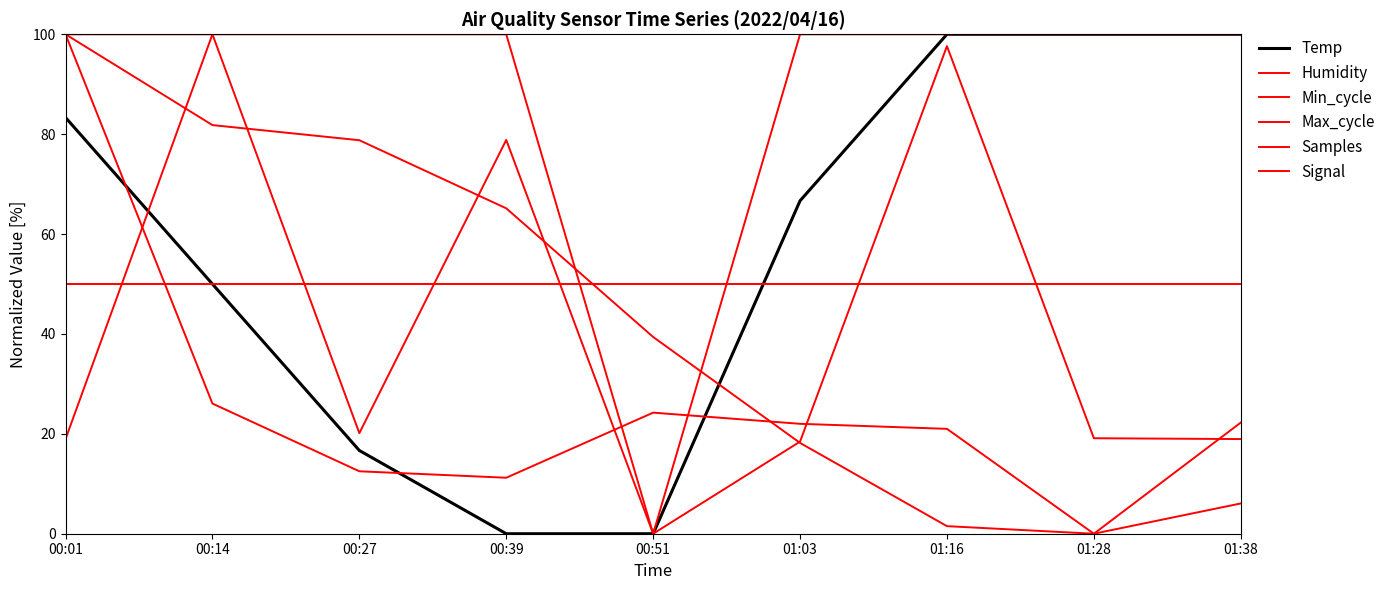

Is this an area chart (filled region under the line)?

No